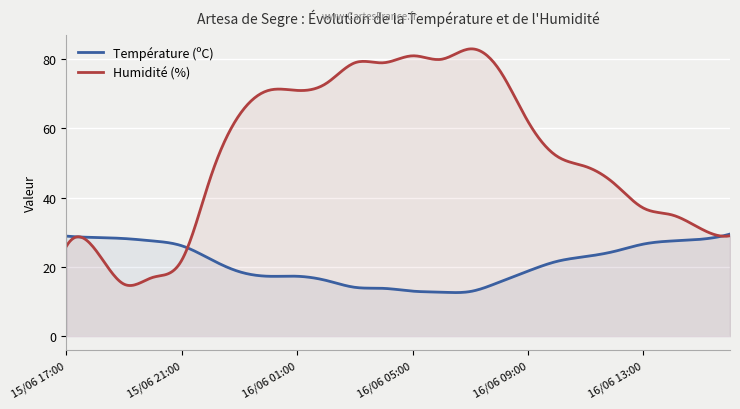

How many lines are shown in the chart?

2